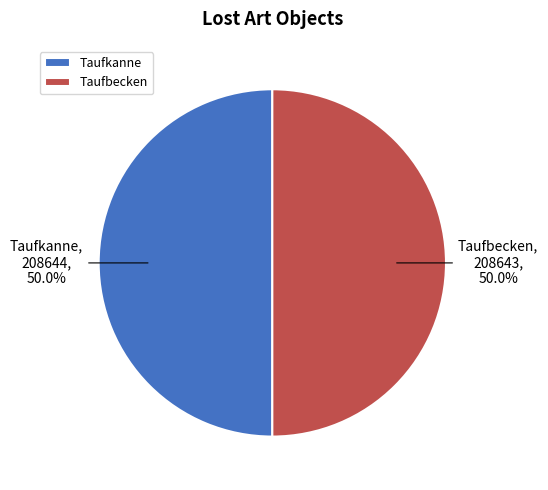

To the nearest percent, what is the average slice percentage?

50%